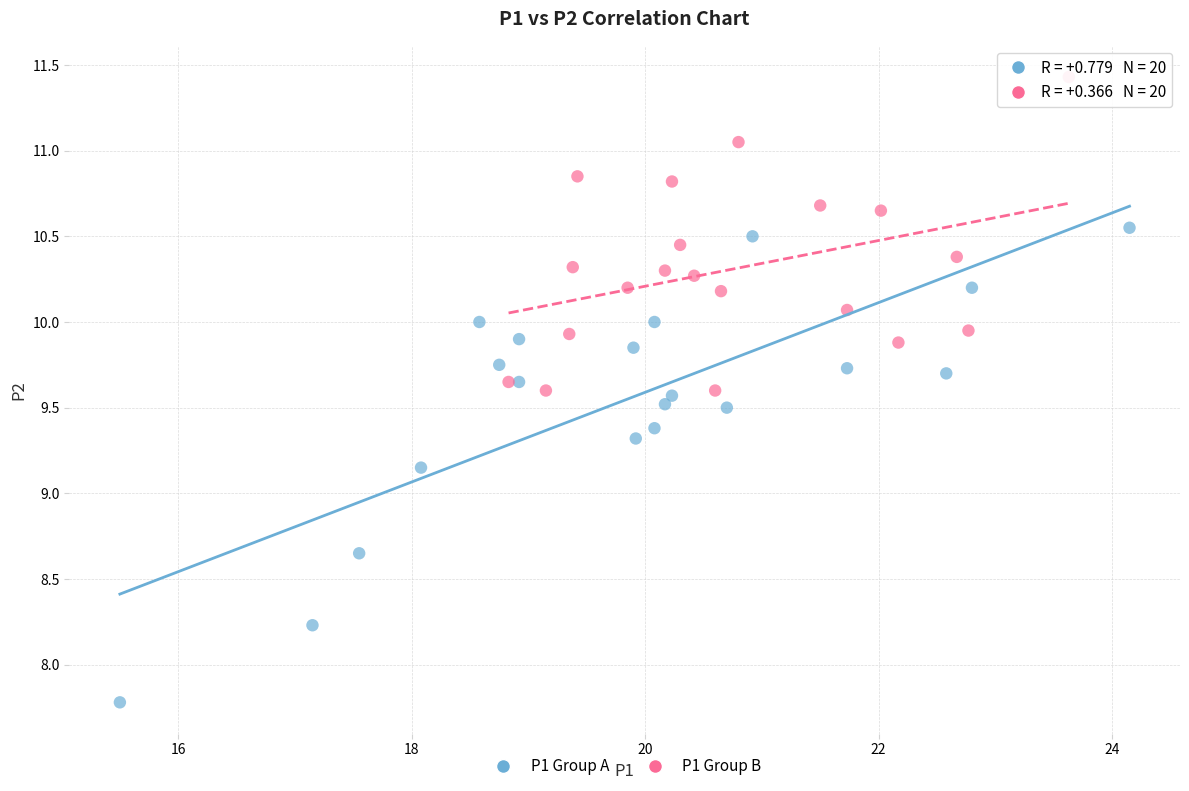

Which series has the largest Y range (max minus min)?

P1 Group A